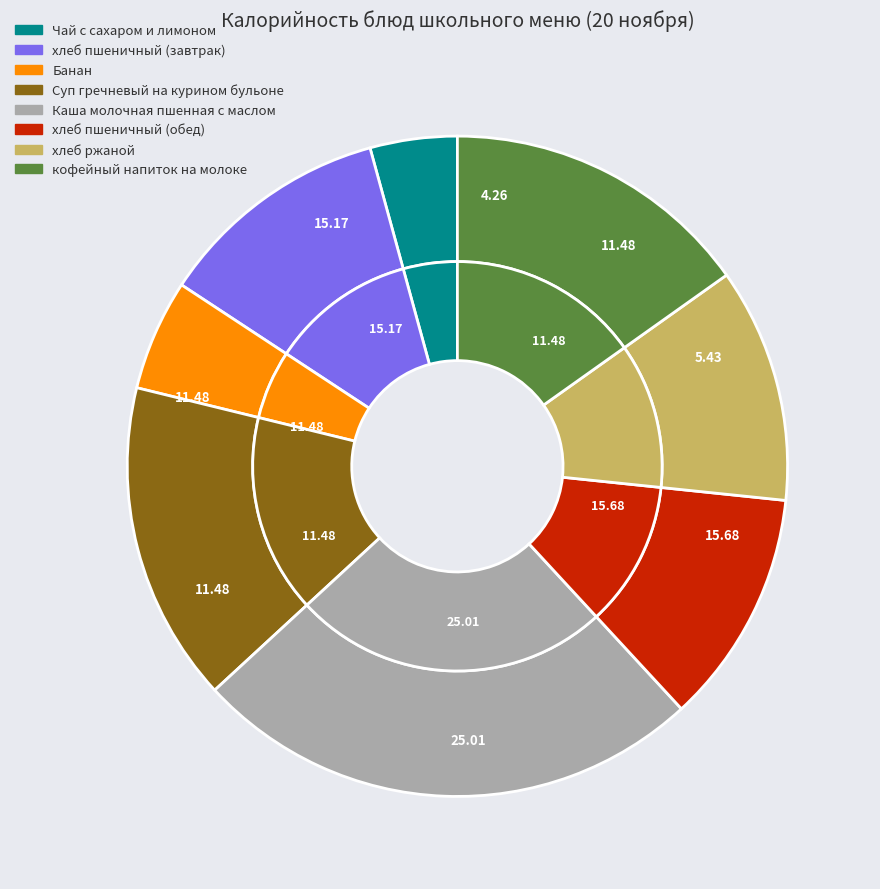

Does хлеб пшеничный (обед) represent more than half of the total?

No